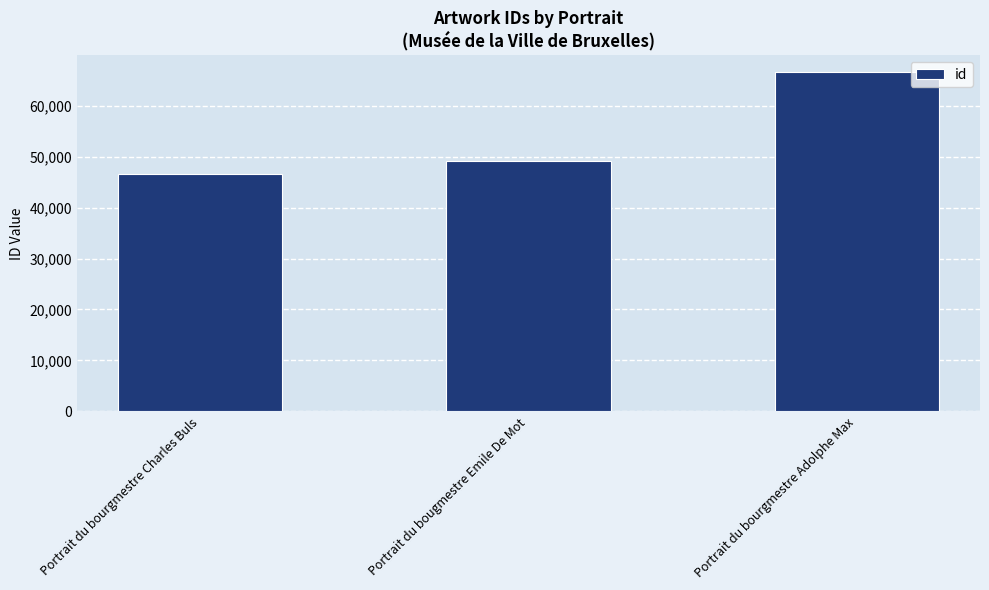

Which category has the highest value across all series?

Portrait du bourgmestre Adolphe Max